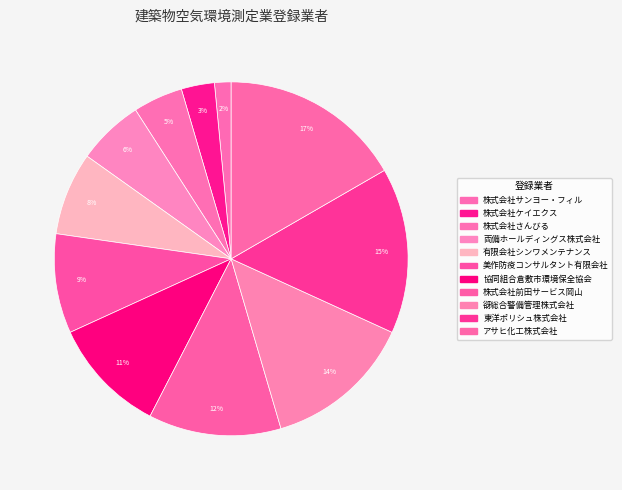

Which category has the biggest portion of the pie?

アサヒ化工株式会社